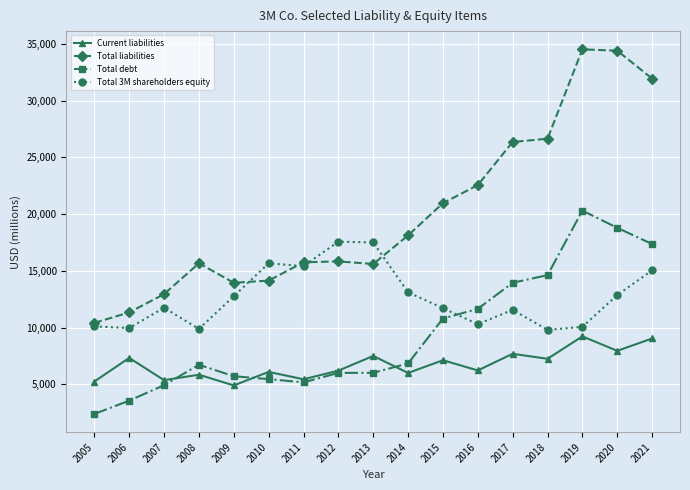

Which category has the lowest value in the Current liabilities series?

2009